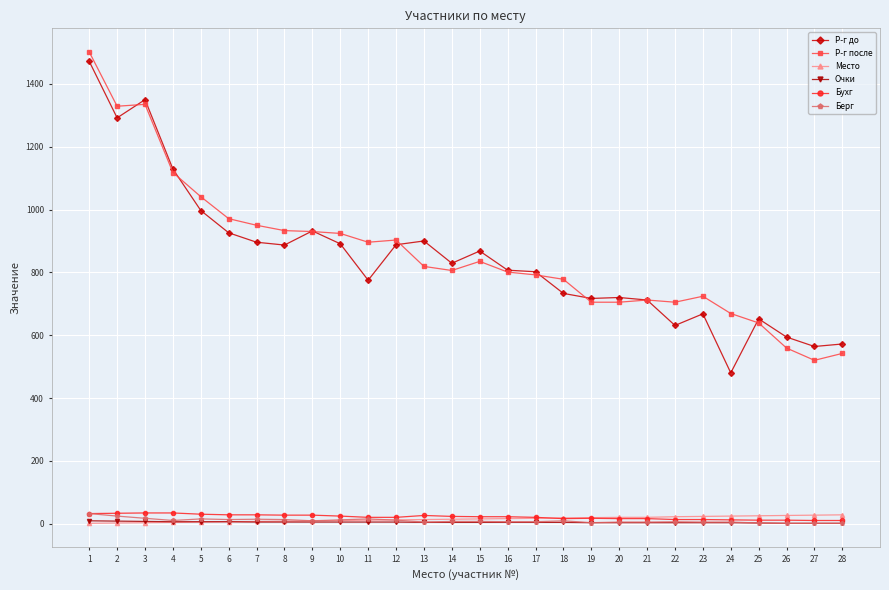

Which series changed the most between 2 and 16?

Р-г после